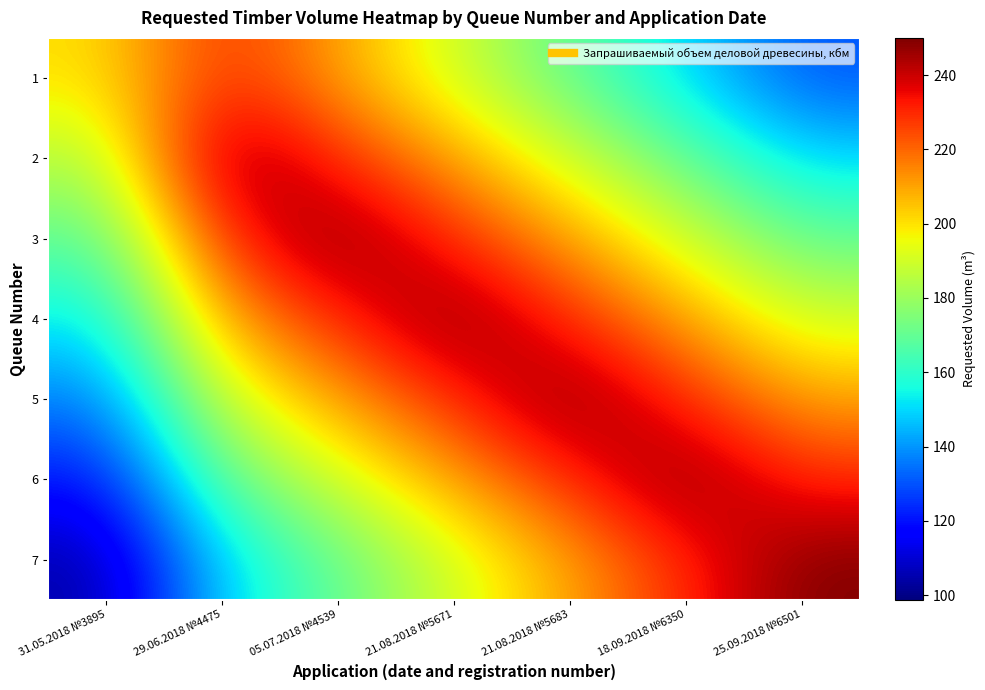

How many data points does each series have?

7